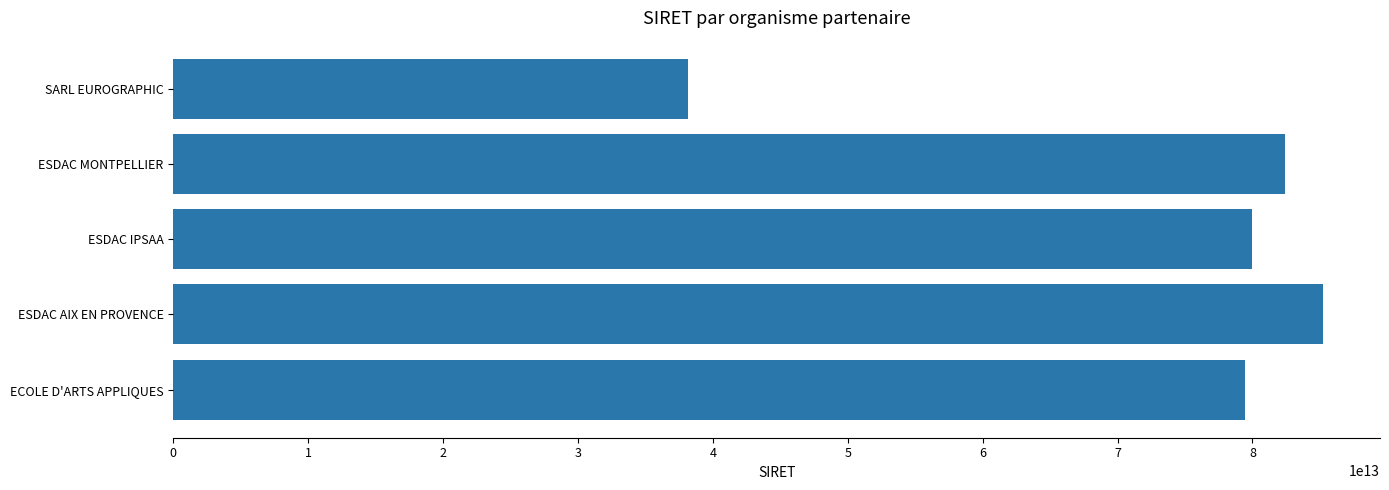

Which label corresponds to the largest value in the chart?

ESDAC AIX EN PROVENCE